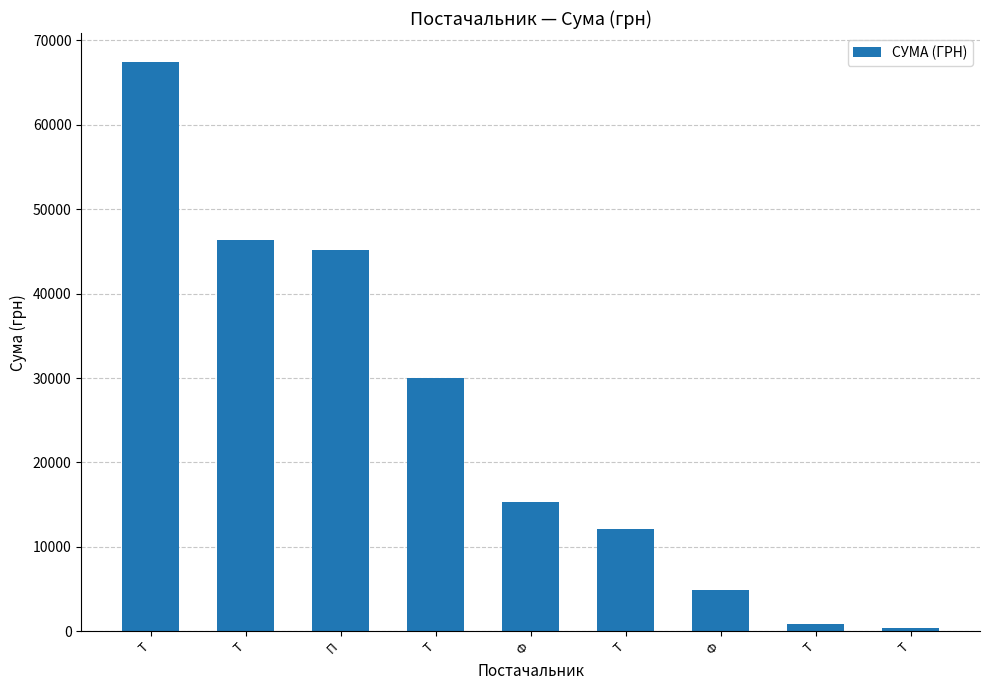

Are the bars horizontal?

No